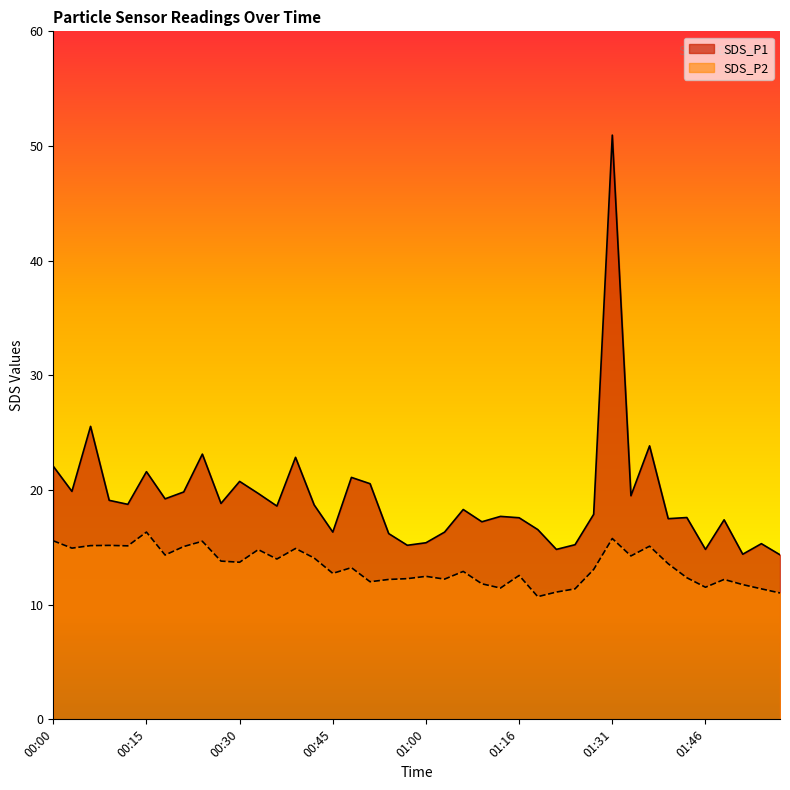

How many interior local peaks does the SDS_P1 series have?

13